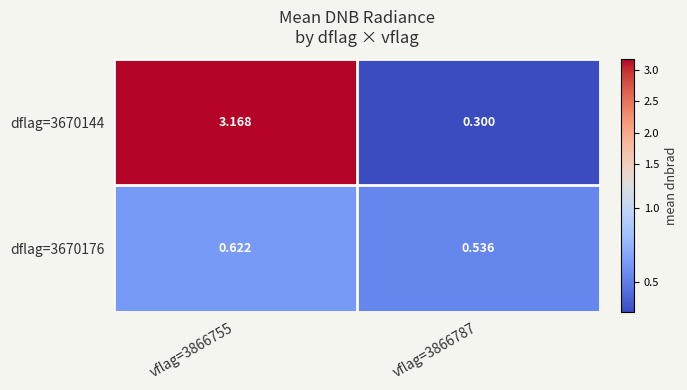

Is the value of dflag=3670144 at vflag=3866787 greater than the value of dflag=3670176 at vflag=3866787?

No